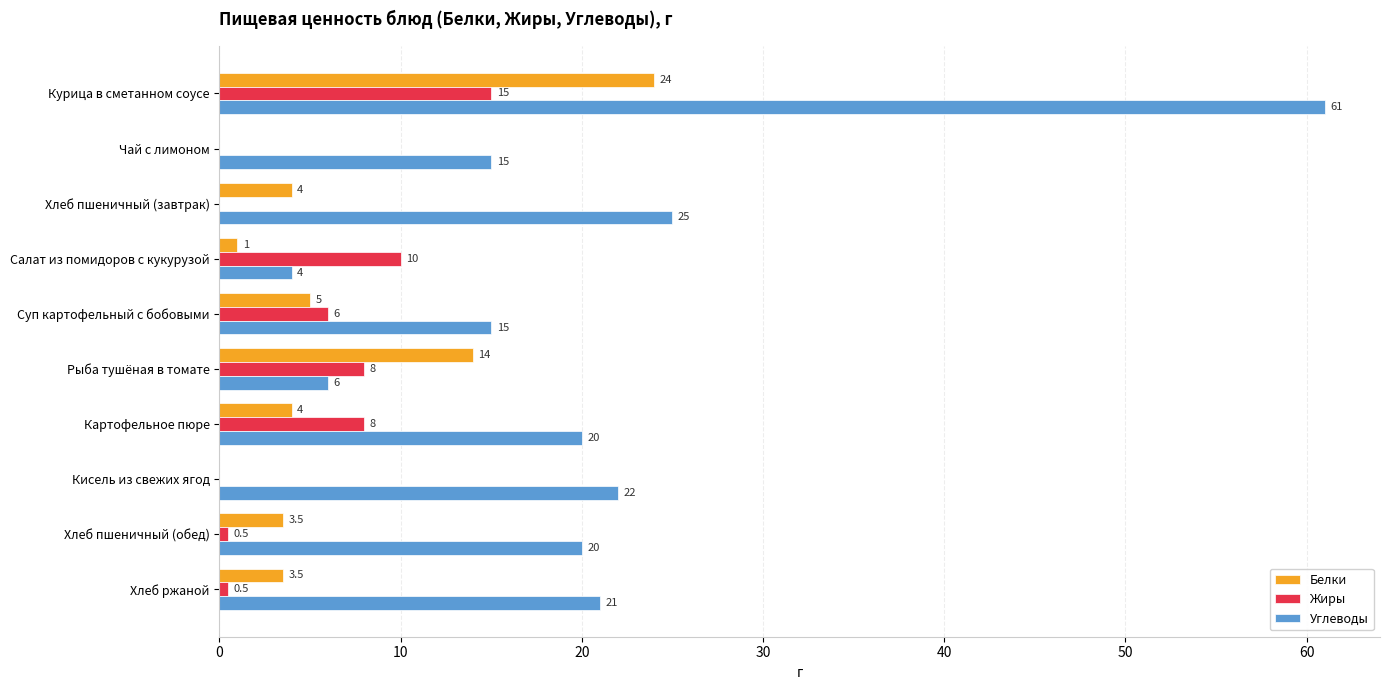

Which category has the highest value in the Углеводы series?

Курица в сметанном соусе